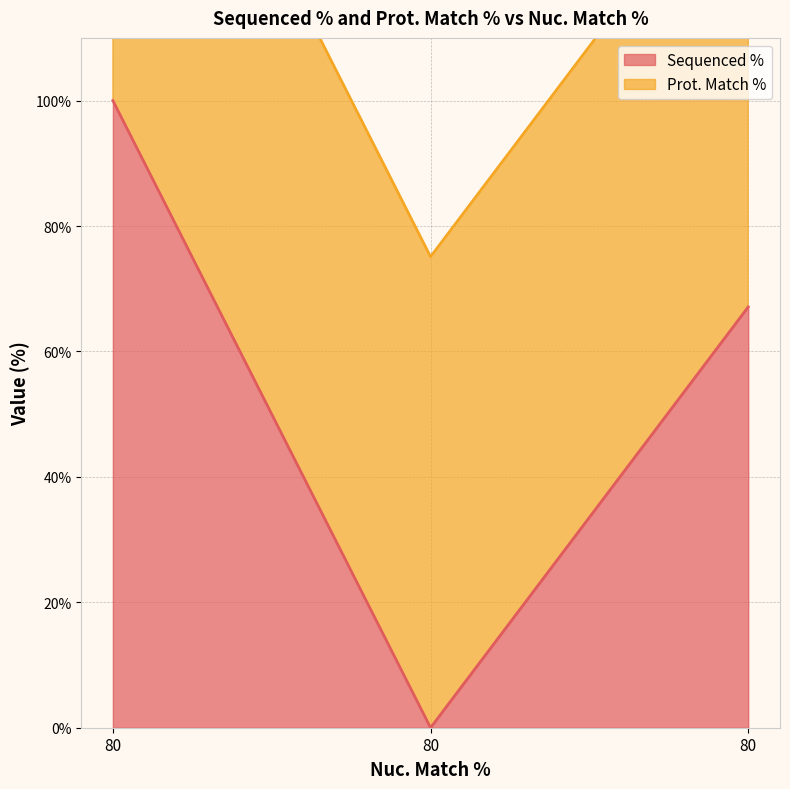

Rank the categories by value from highest to lowest.

80, 80, 80